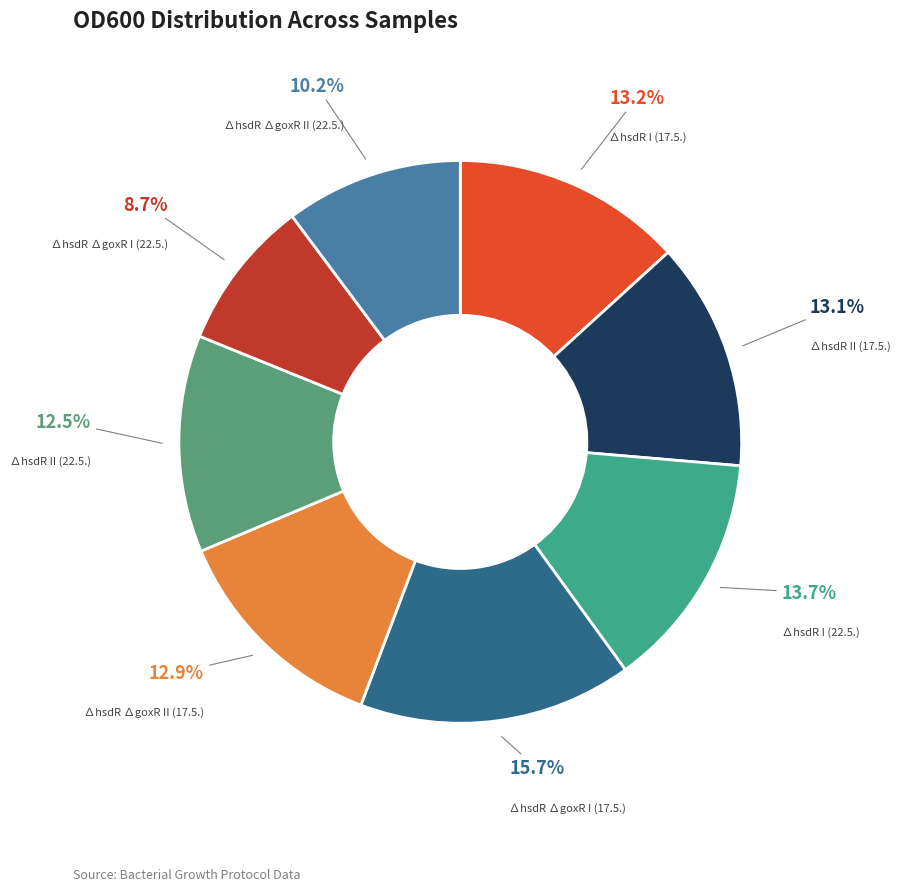

Which slice is the largest?

∆hsdR ∆goxR I (17.5.)